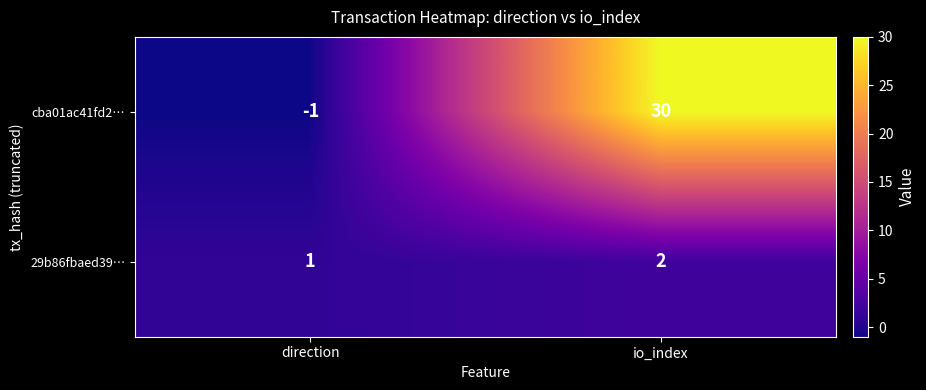

Reading left to right, extract all data points from this chart.

cba01ac41fd2…: -1	30
29b86fbaed39…: 1	2